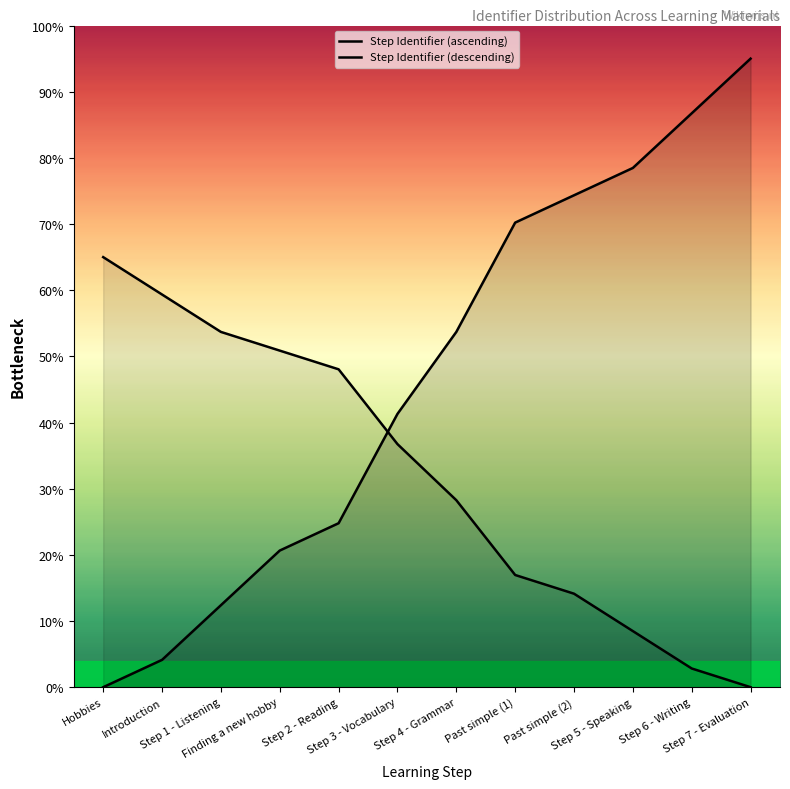

List the series in order of their overall mean, highest first.

Step Identifier (ascending), Step Identifier (descending)